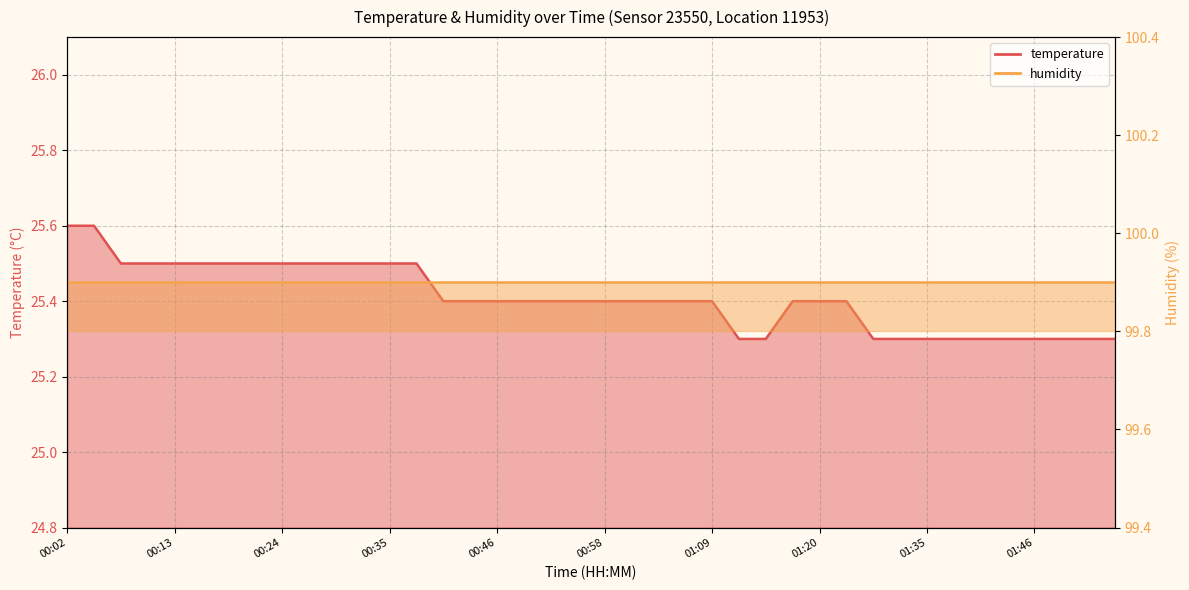

Reading left to right, list all the values displayed in this chart.

25.6	25.6	25.5	25.5	25.5	25.5	25.5	25.5	25.5	25.5	25.5	25.5	25.5	25.5	25.4	25.4	25.4	25.4	25.4	25.4	25.4	25.4	25.4	25.4	25.4	25.3	25.3	25.4	25.4	25.4	25.3	25.3	25.3	25.3	25.3	25.3	25.3	25.3	25.3	25.3